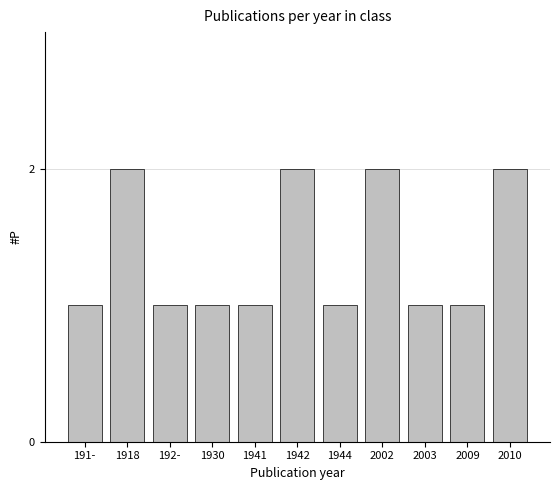

True or false: the data shows 1 at 1930.

True